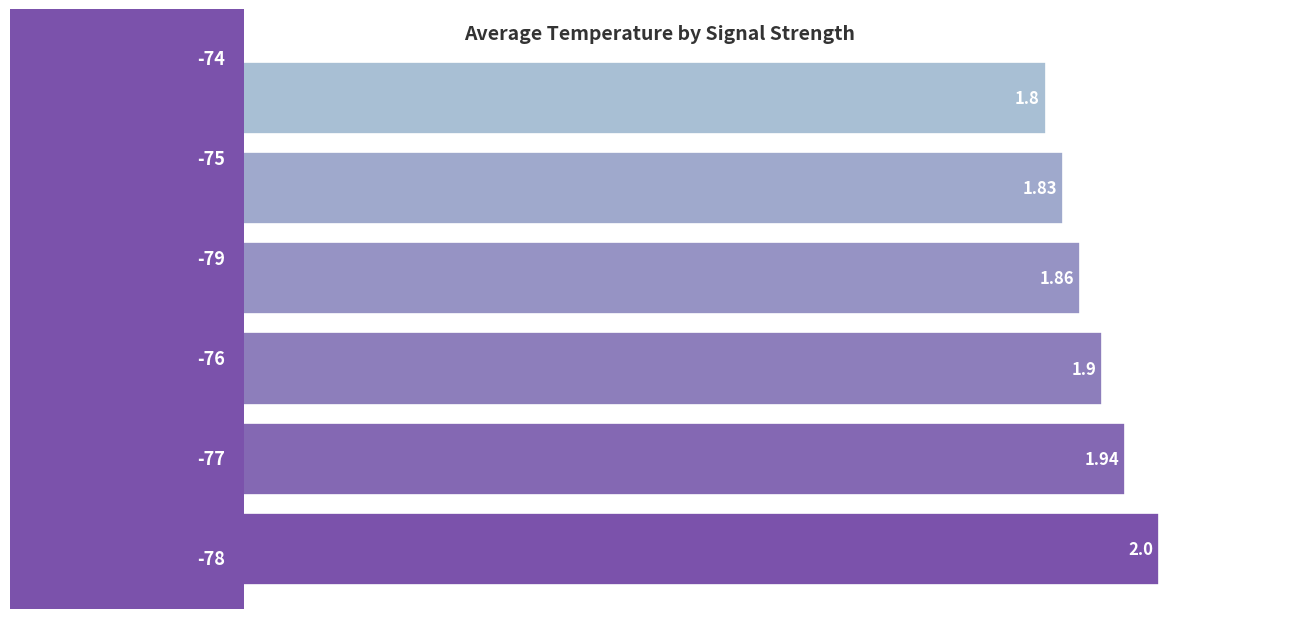

What is the average value?

1.9